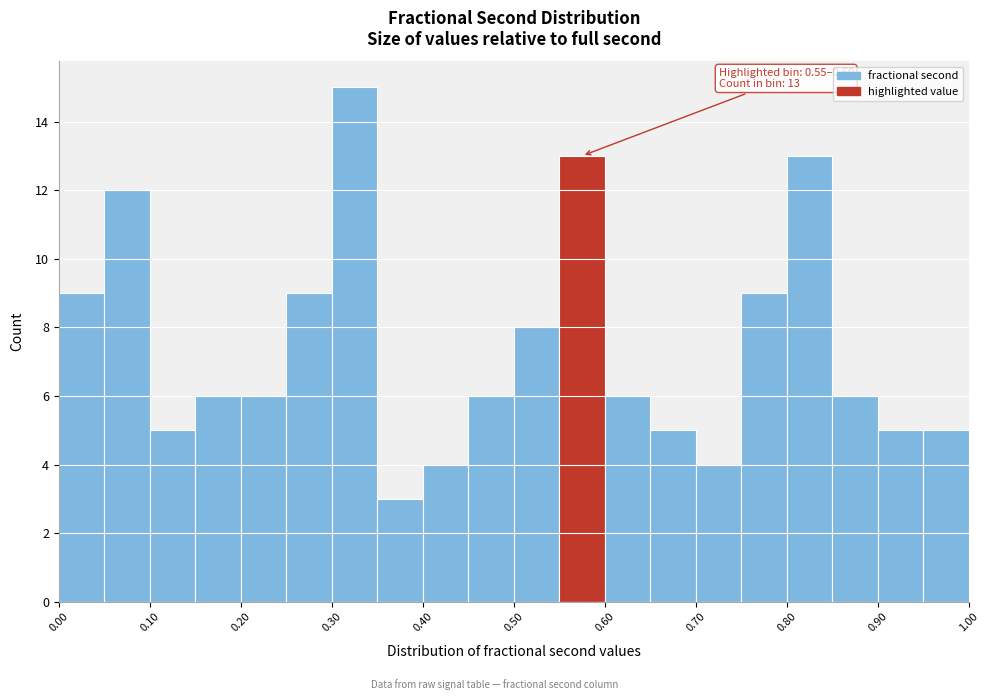

Which range on the x-axis has the tallest bar?

0.30 to 0.35